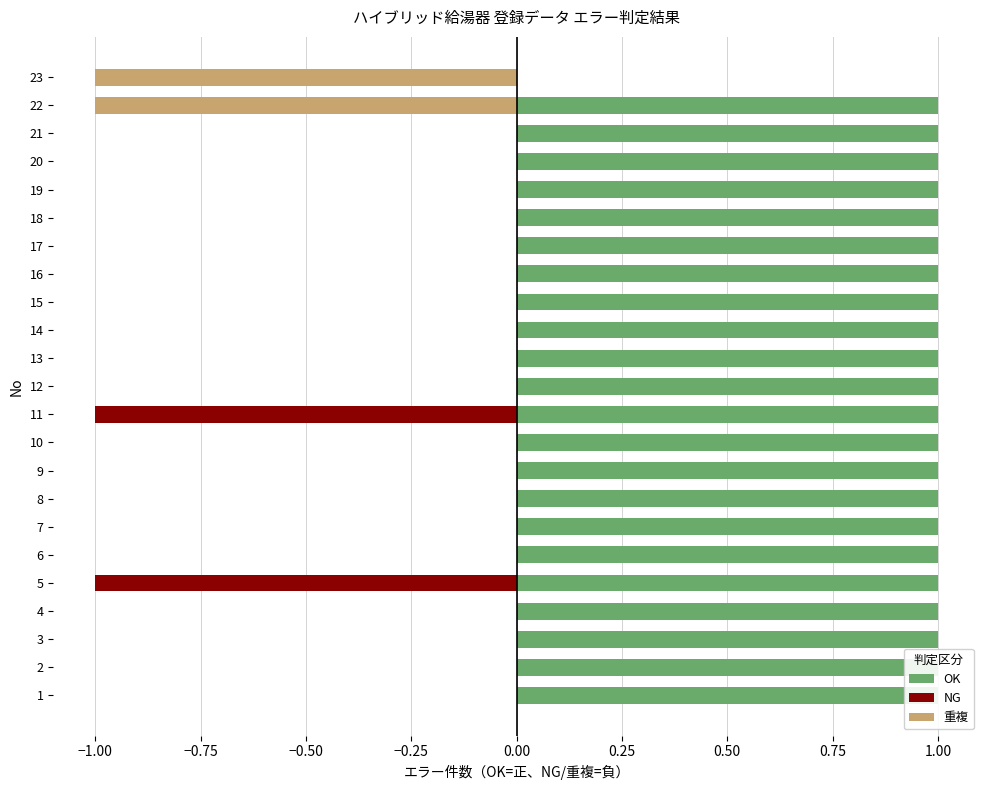

How many series are shown in this chart?

3